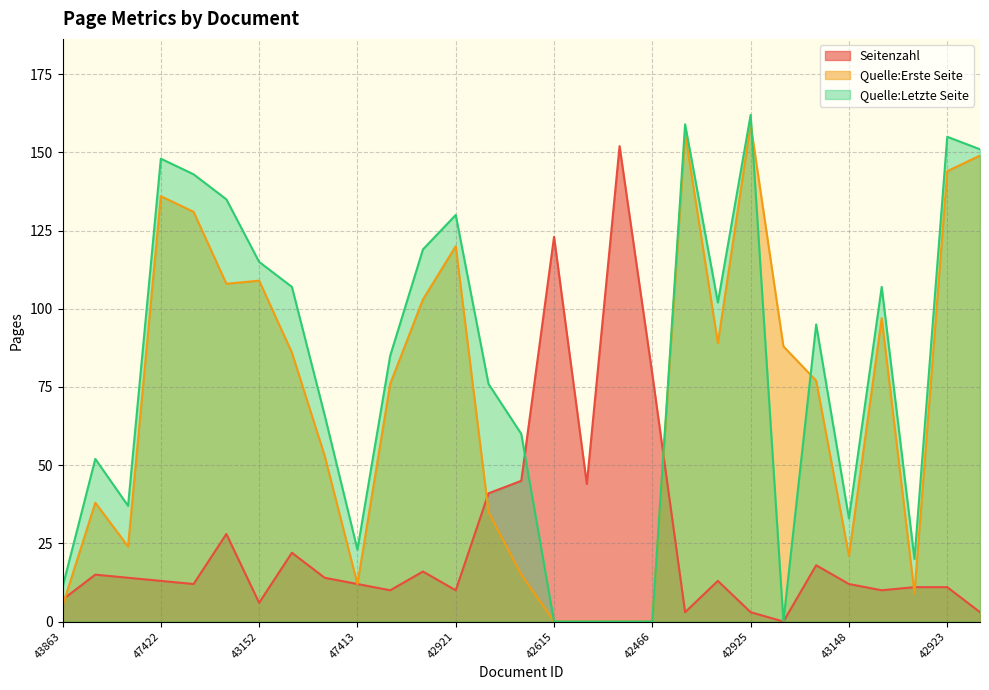

What is the total value across all series at OPUS4-47418?

133